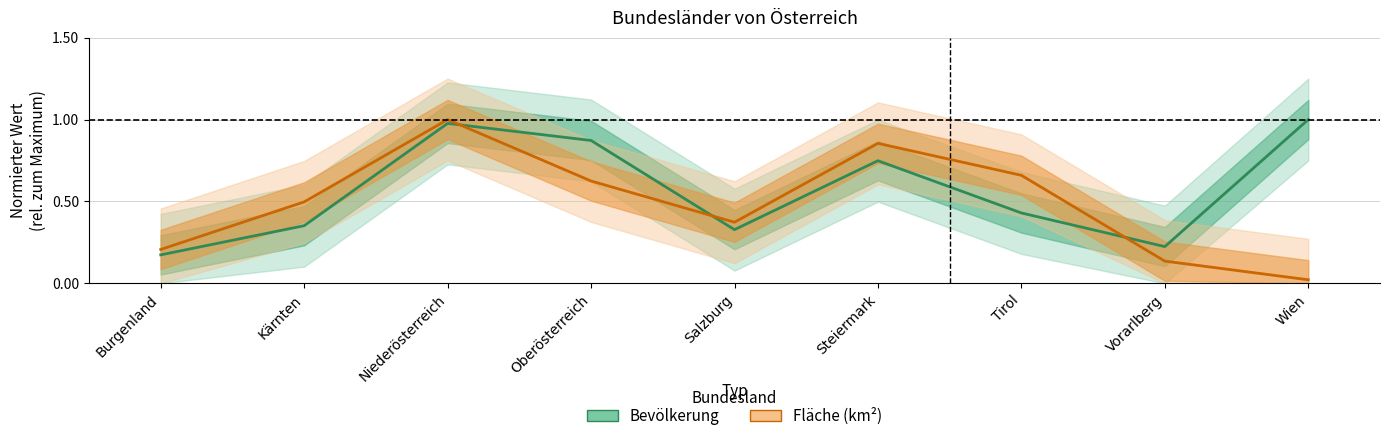

Rank the series by their average value, from lowest to highest.

Fläche km² (normiert), Bevölkerung (normiert)